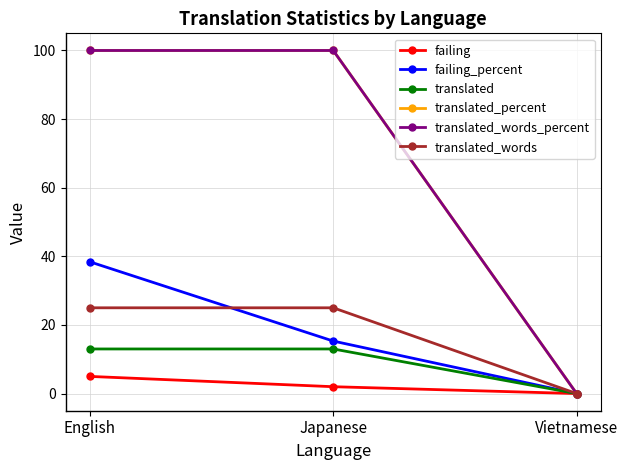

Which category has the highest value in the translated_words_percent series?

English